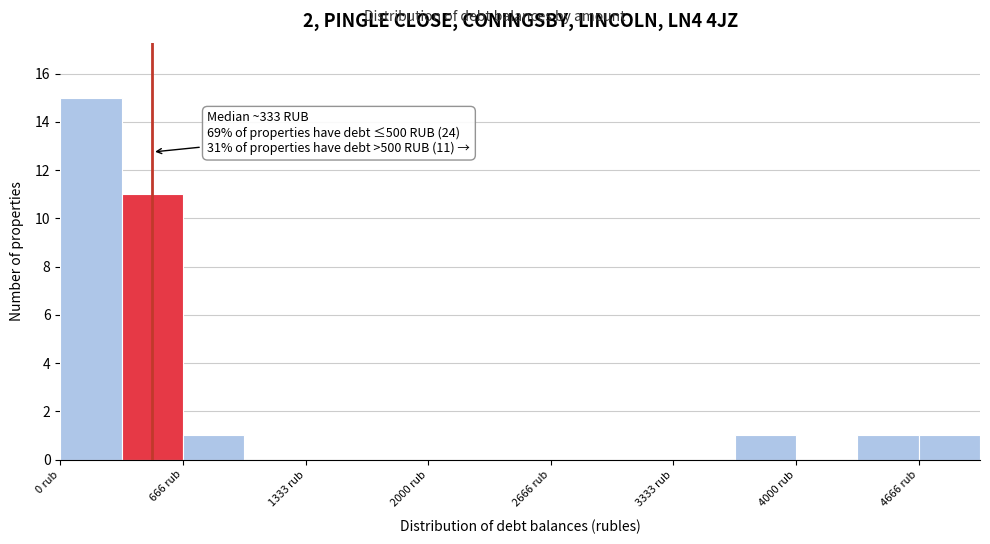

Around what value on the x-axis is the tallest bar? Give the approximate position of its centre, as read against the axis.

200